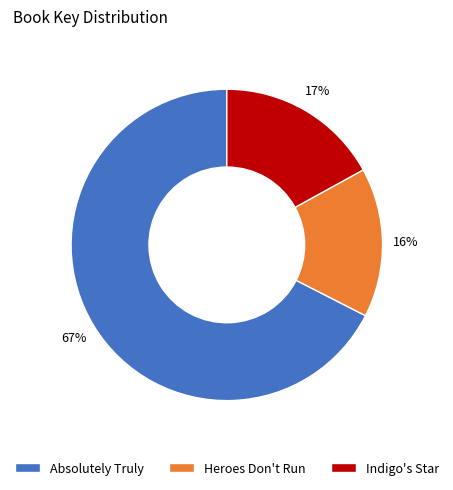

Is there any slice that represents more than half of the pie?

Yes